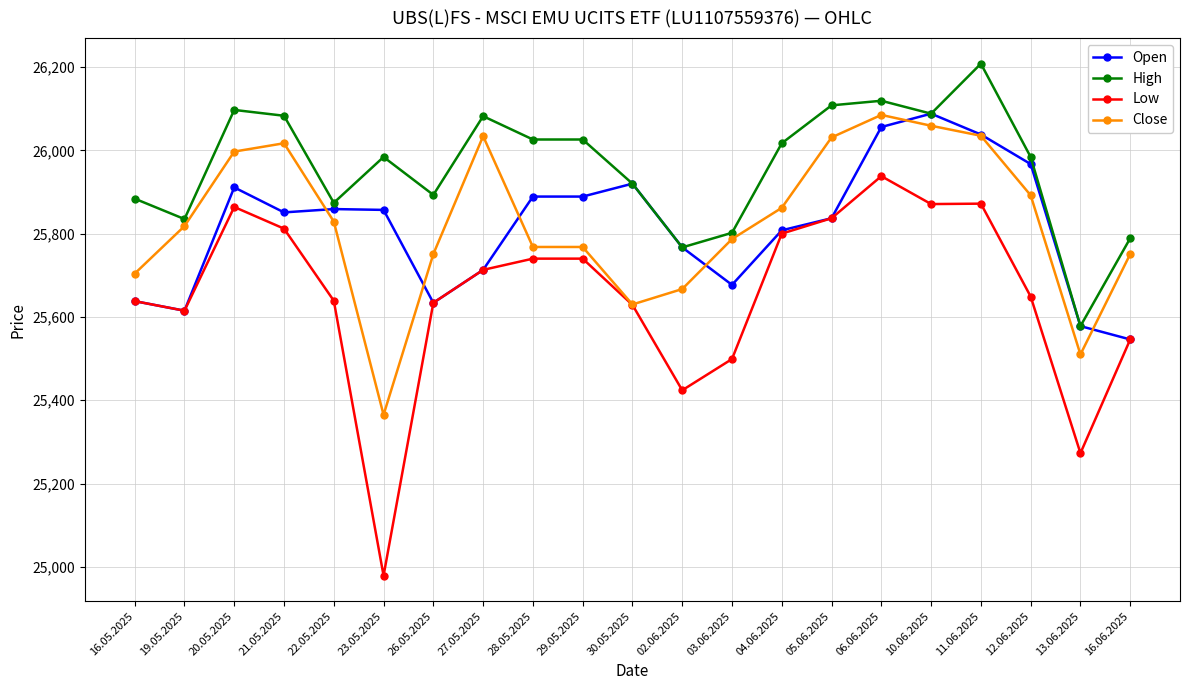

What value does the Open series have at 02.06.2025?

25767